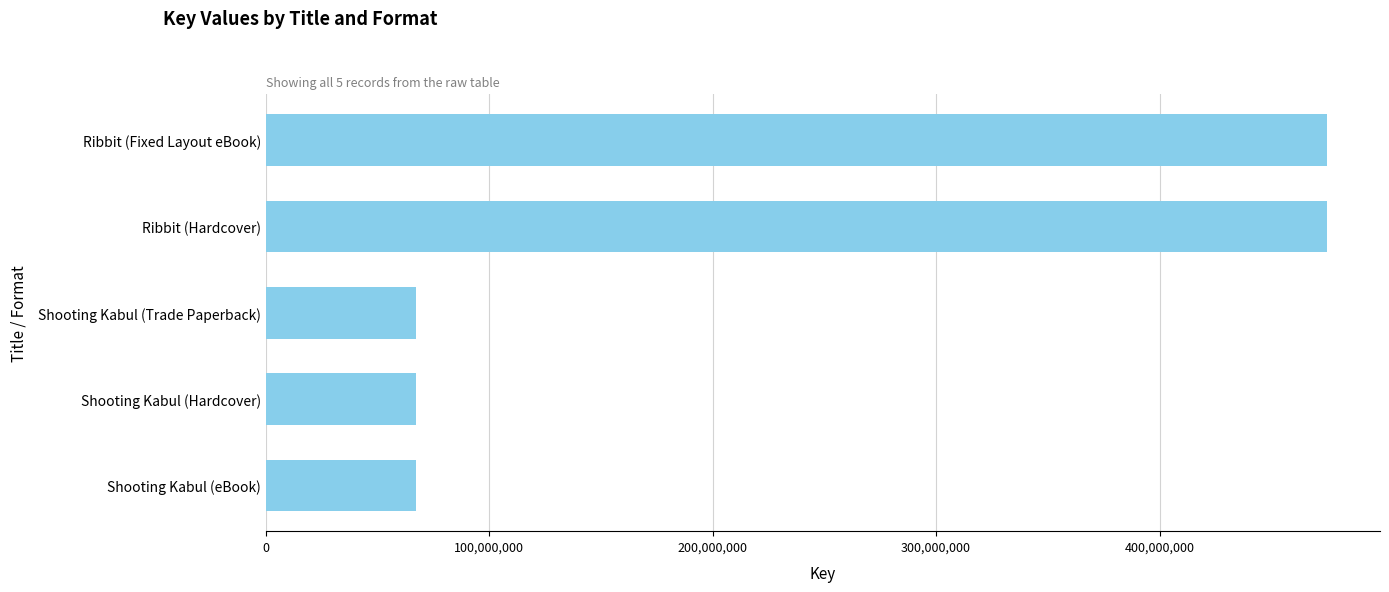

The chart shows a value of 474926622 at Ribbit (Hardcover). True or false?

True